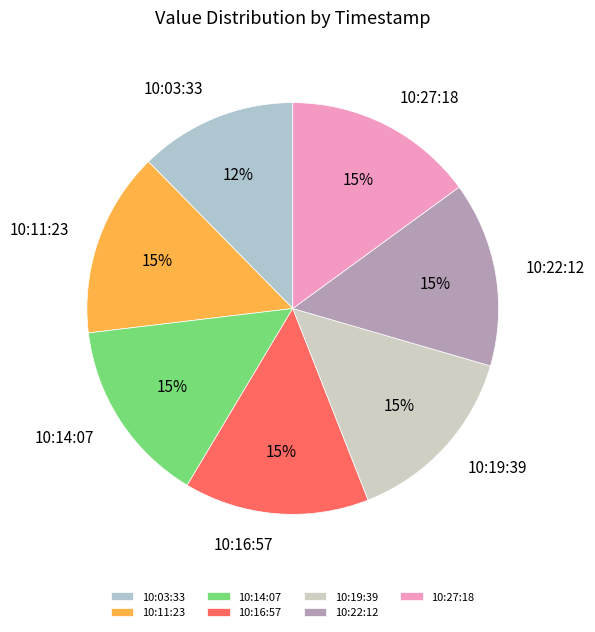

To the nearest percent, what is the difference between the largest and smallest slice percentages?

3%